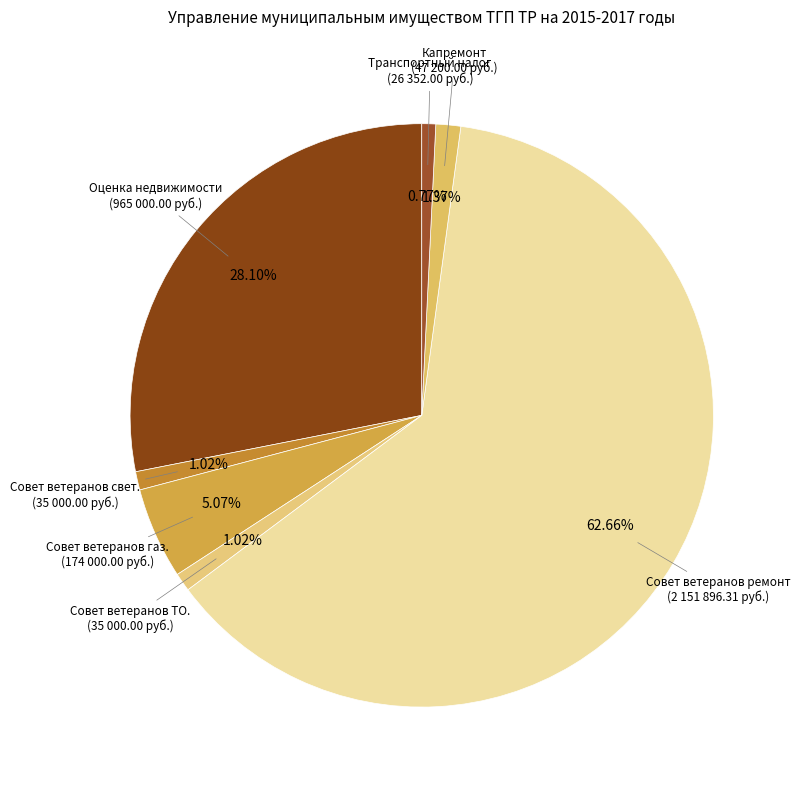

Which slice is the smallest?

Транспортный налог